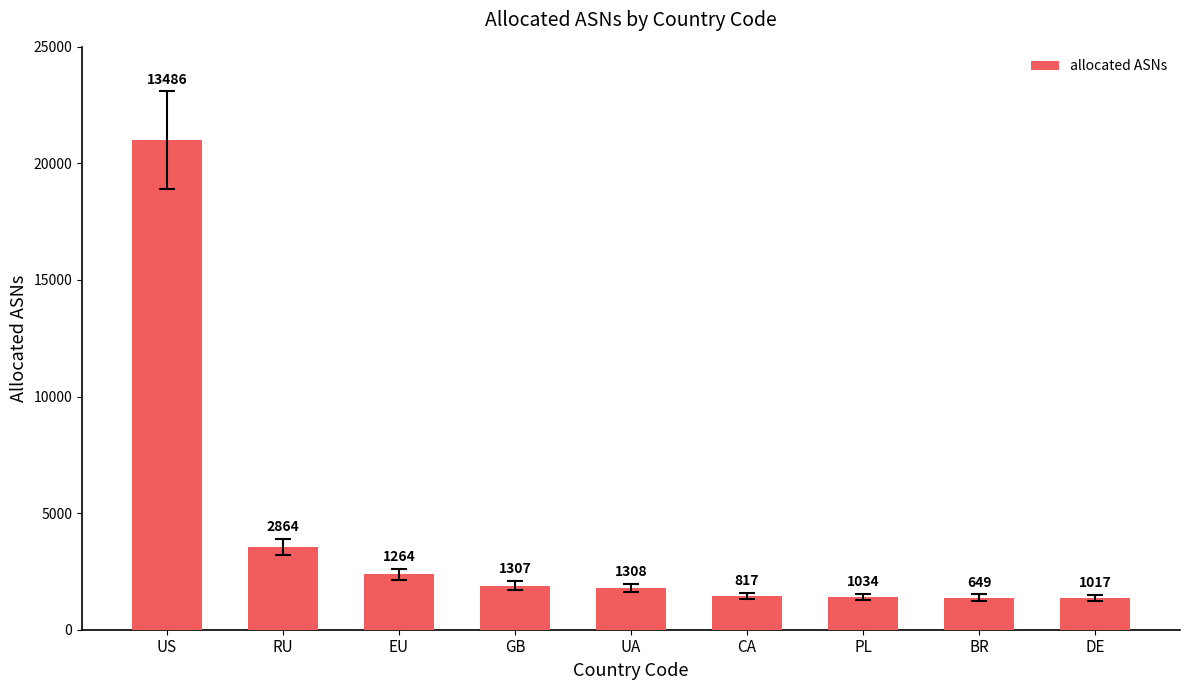

Does the chart contain stacked bars?

No